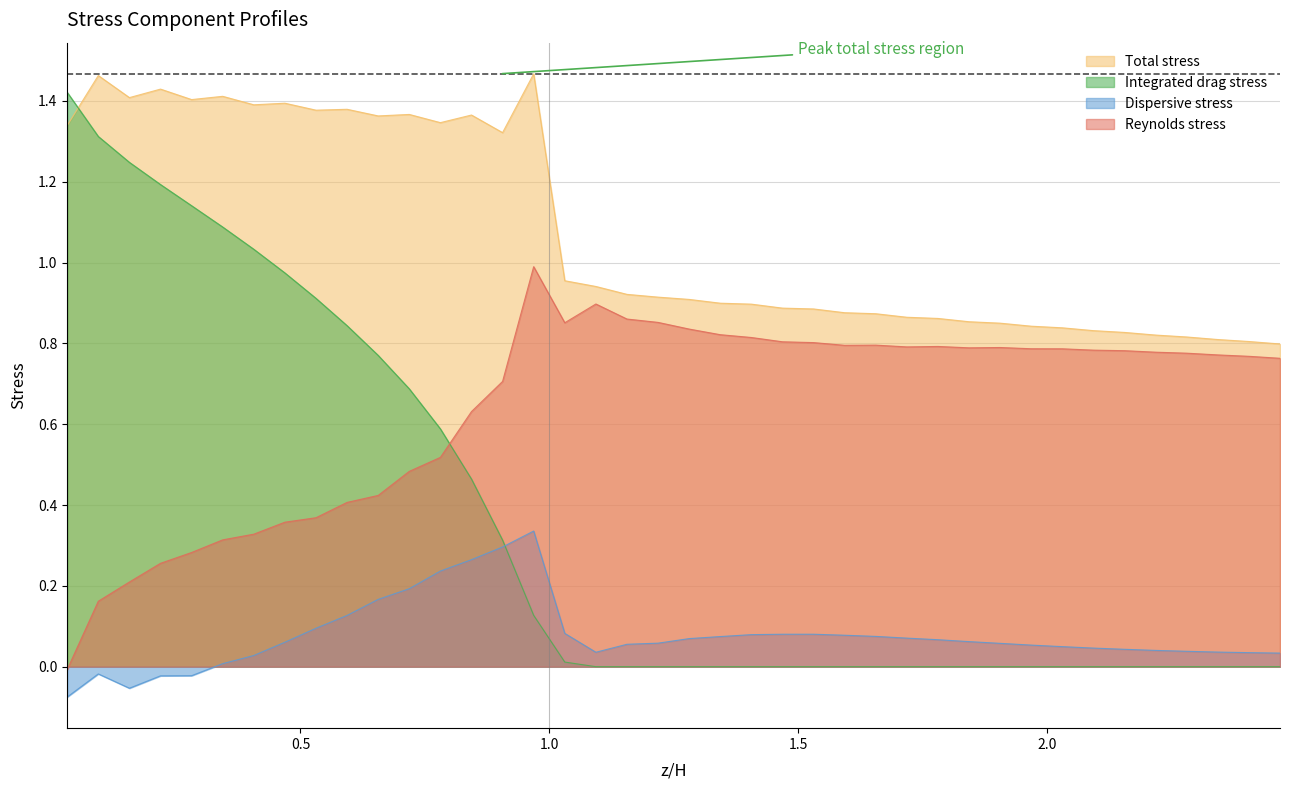

Which series has the largest range (max minus min)?

Integrated drag stress